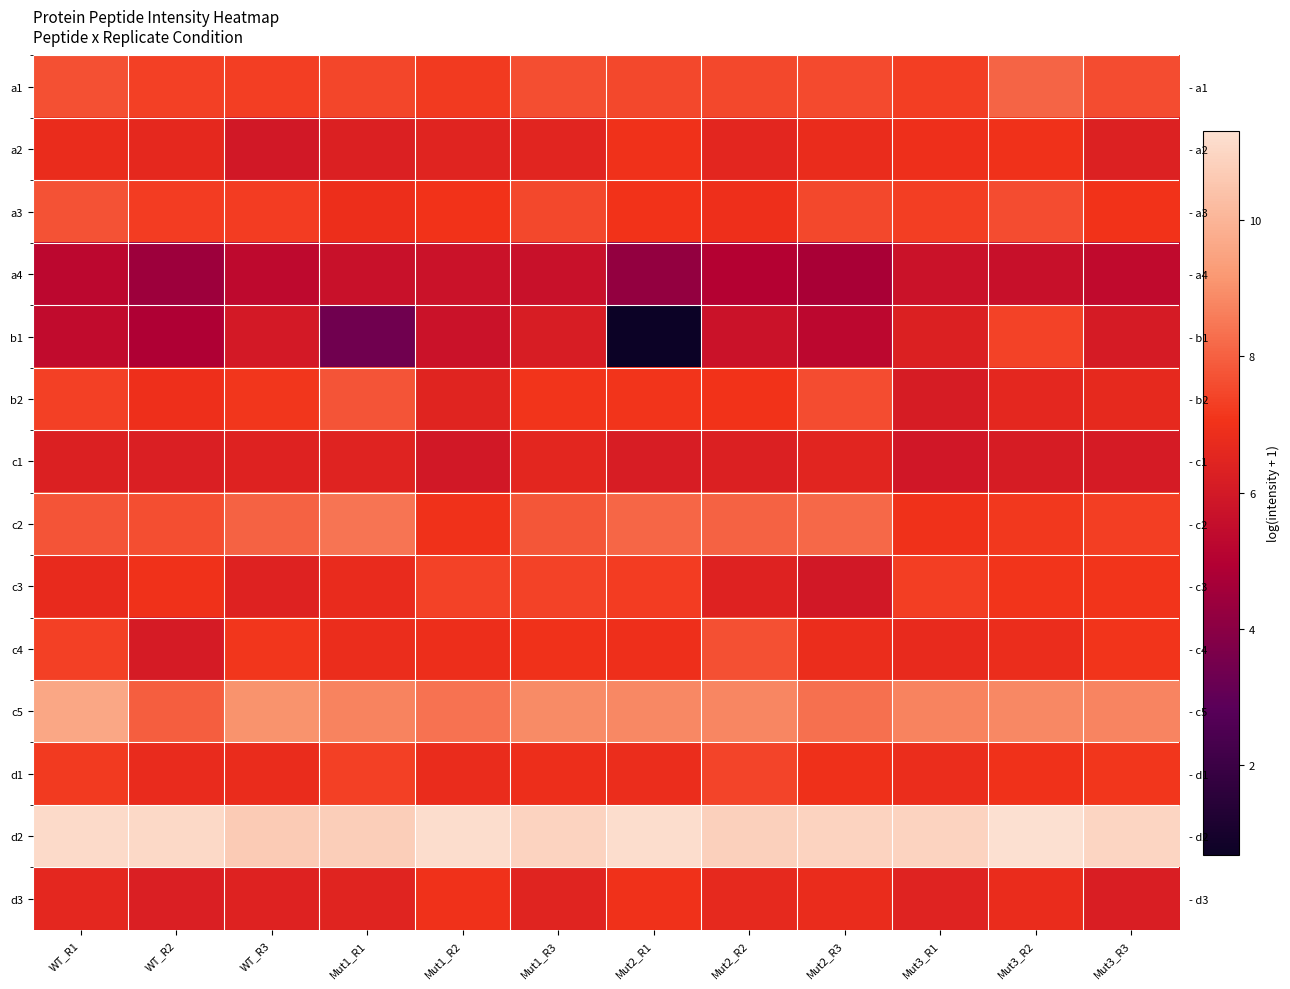

What is the lowest value of the c2 series?

7.0